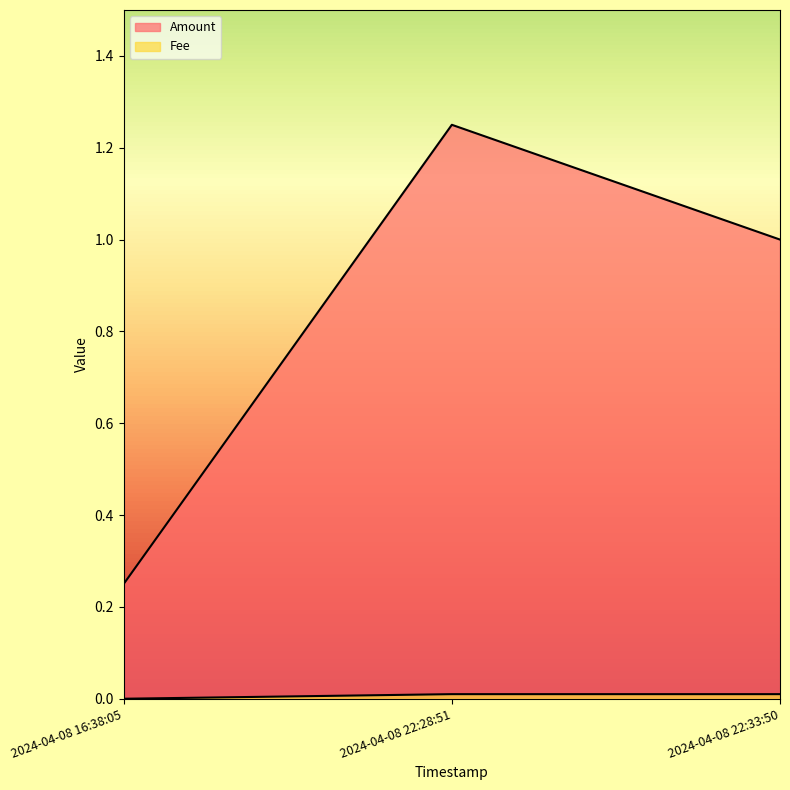

What is the label of the 2nd point from the right?

2024-04-08 22:28:51